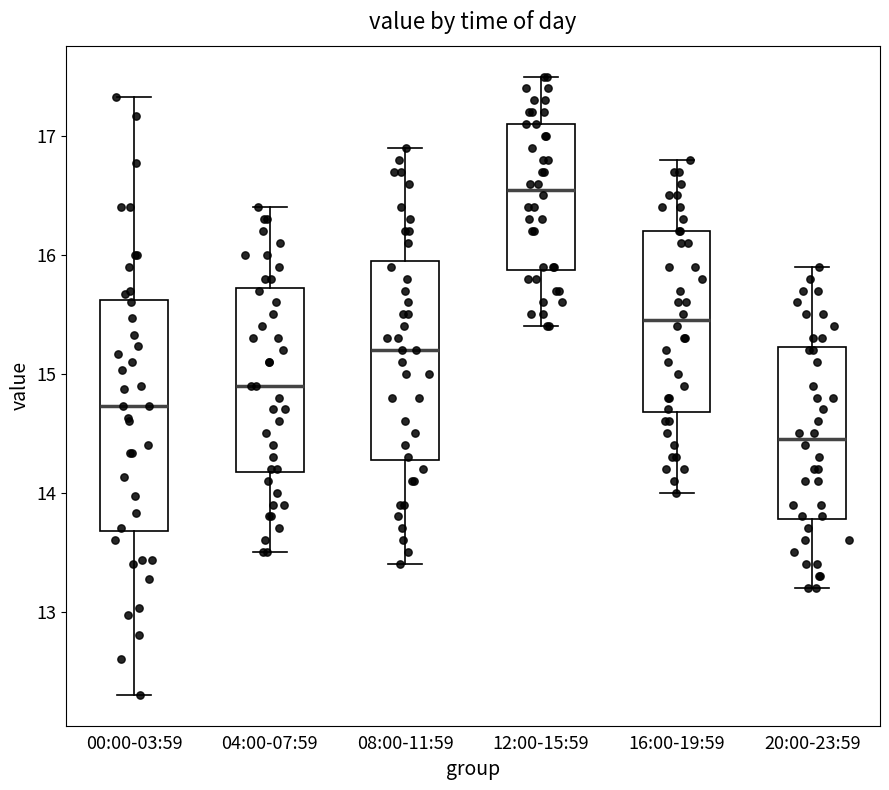

Where is the upper edge of the box for 00:00-03:59 on the y-axis? The values are not printed on the chart, so give them approximately, as read against the axis.

15.6